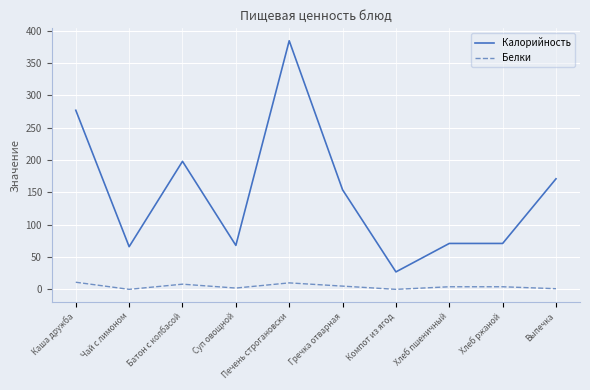

What is the sum of all Калорийность values?

1487.5